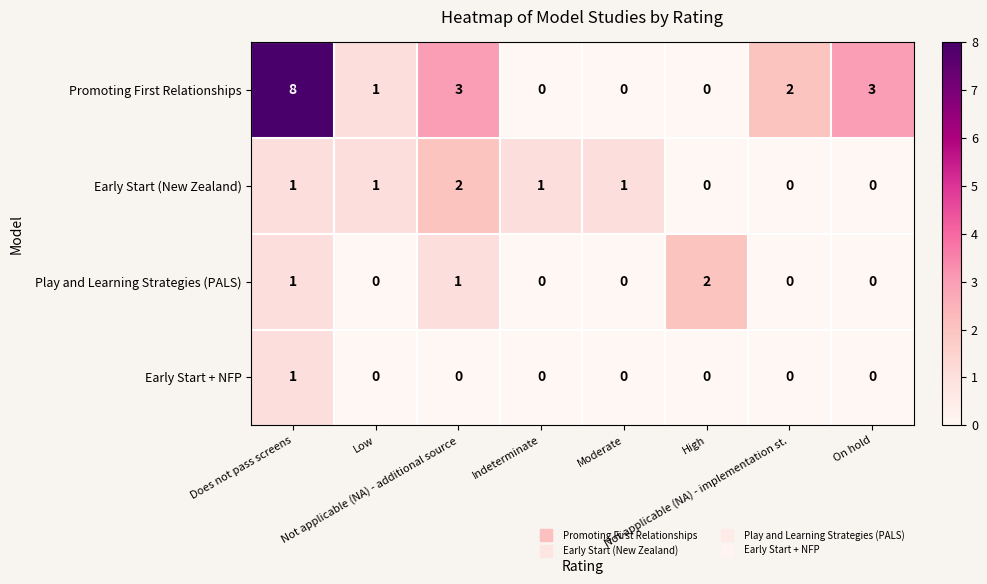

Which series has the widest spread of values?

Promoting First Relationships